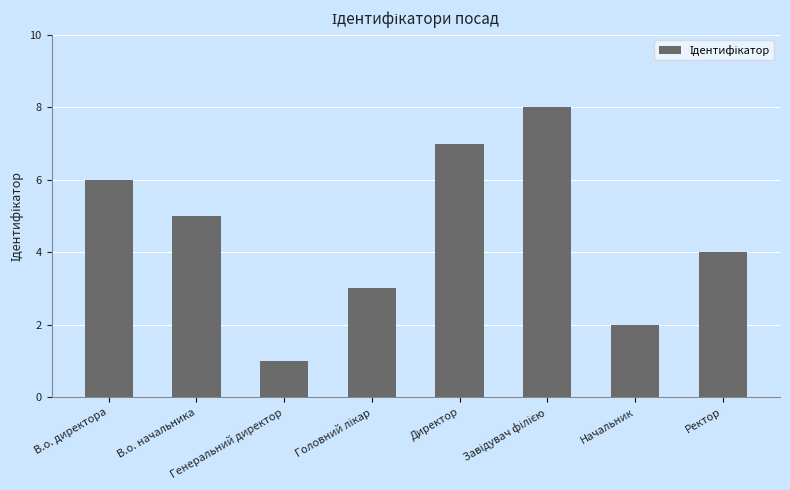

Does the chart contain stacked bars?

No